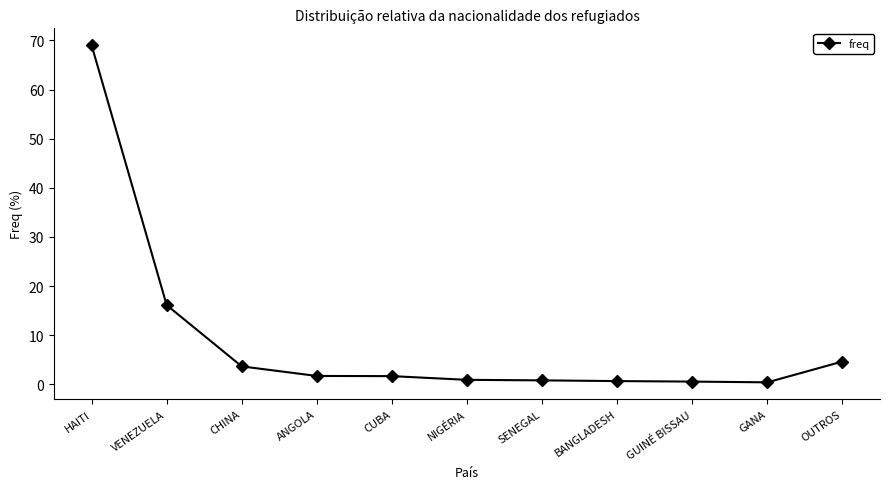

Is it true that the value at CHINA is 3.6?

True